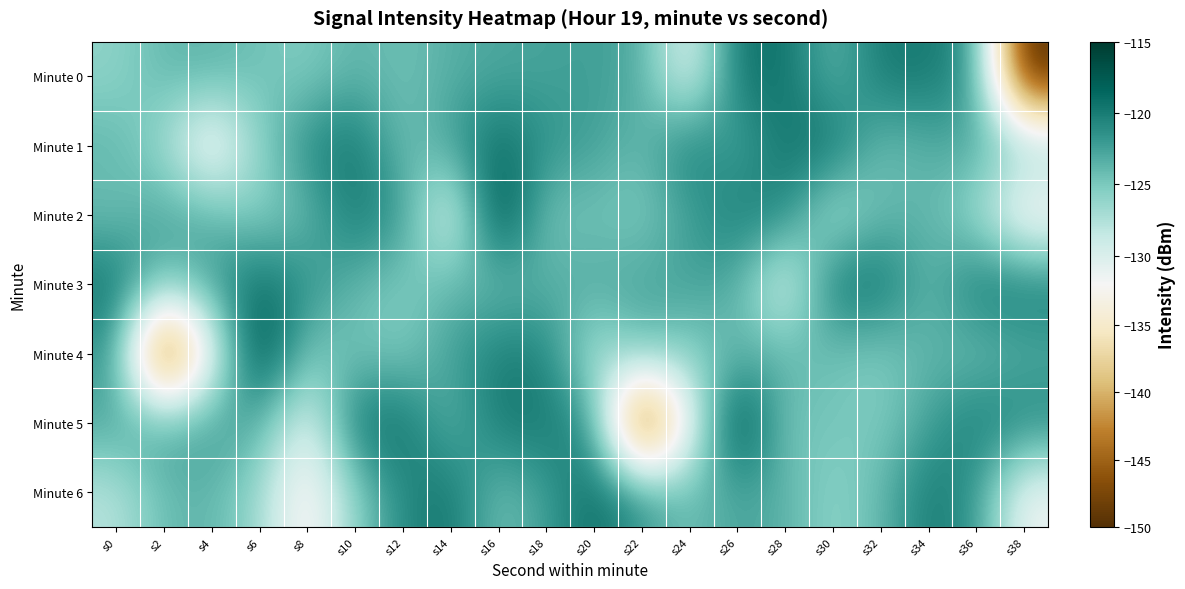

Reading left to right, list all the values displayed in this chart.

Minute 0: s0=-126.0	s2=-123.9	s4=-123.5	s6=-124.6	s8=-125.4	s10=-123.6	s12=-124.6	s14=-123.3	s16=-122.9	s18=-122.6	s20=-122.3	s22=-123.1	s24=-131.1	s26=-119.5	s28=-119.2	s30=-124.1	s32=-119.8	s34=-119.8	s36=-121.7	s38=-150.1
Minute 1: s0=-123.7	s2=-126.6	s4=-133.7	s6=-125.8	s8=-120.9	s10=-119.4	s12=-124.7	s14=-122.4	s16=-118.9	s18=-121.6	s20=-122.3	s22=-124.1	s24=-119.8	s26=-123.1	s28=-119.5	s30=-119.2	s32=-124.6	s34=-123.3	s36=-122.9	s38=-125.4
Minute 2: s0=-124.6	s2=-122.6	s4=-123.5	s6=-126.0	s8=-124.1	s10=-119.8	s12=-121.7	s14=-131.6	s16=-116.0	s18=-125.0	s20=-124.6	s22=-125.4	s24=-122.5	s26=-120.0	s28=-120.6	s30=-127.9	s32=-124.1	s34=-123.7	s36=-126.6	s38=-133.7
Minute 3: s0=-119.4	s2=-124.7	s4=-122.4	s6=-118.9	s8=-121.6	s10=-123.7	s12=-125.4	s14=-123.6	s16=-124.6	s18=-123.3	s20=-122.9	s22=-122.6	s24=-122.3	s26=-123.1	s28=-131.1	s30=-119.5	s32=-119.2	s34=-124.1	s36=-119.8	s38=-119.8
Minute 4: s0=-121.7	s2=-150.1	s4=-131.6	s6=-116.0	s8=-125.0	s10=-124.6	s12=-125.4	s14=-122.5	s16=-120.0	s18=-120.6	s20=-127.9	s22=-124.1	s24=-126.0	s26=-123.9	s28=-123.5	s30=-124.6	s32=-125.4	s34=-123.6	s36=-124.6	s38=-123.3
Minute 5: s0=-122.9	s2=-122.6	s4=-122.3	s6=-123.1	s8=-131.1	s10=-119.5	s12=-119.2	s14=-124.1	s16=-119.8	s18=-119.8	s20=-121.7	s22=-150.1	s24=-131.6	s26=-116.0	s28=-125.0	s30=-124.6	s32=-125.4	s34=-122.5	s36=-120.0	s38=-120.6
Minute 6: s0=-127.9	s2=-124.1	s4=-123.7	s6=-126.6	s8=-133.7	s10=-125.8	s12=-120.9	s14=-119.4	s16=-124.7	s18=-122.4	s20=-118.9	s22=-121.6	s24=-124.6	s26=-122.6	s28=-123.5	s30=-126.0	s32=-124.1	s34=-119.8	s36=-121.7	s38=-131.6